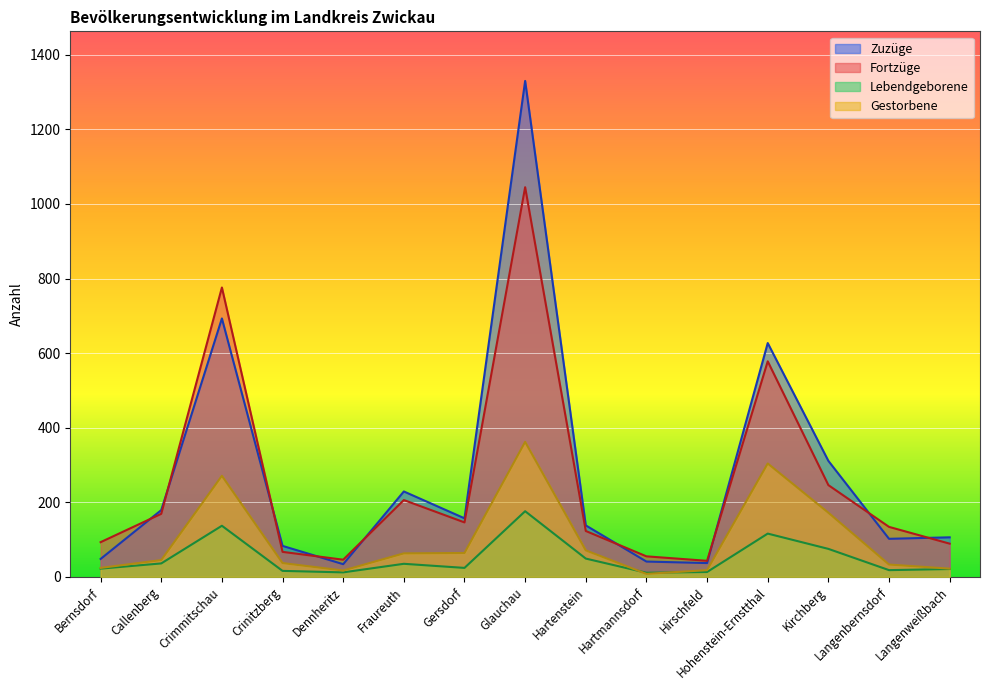

True or false: Lebendgeborene and Zuzüge cross at least once.

False